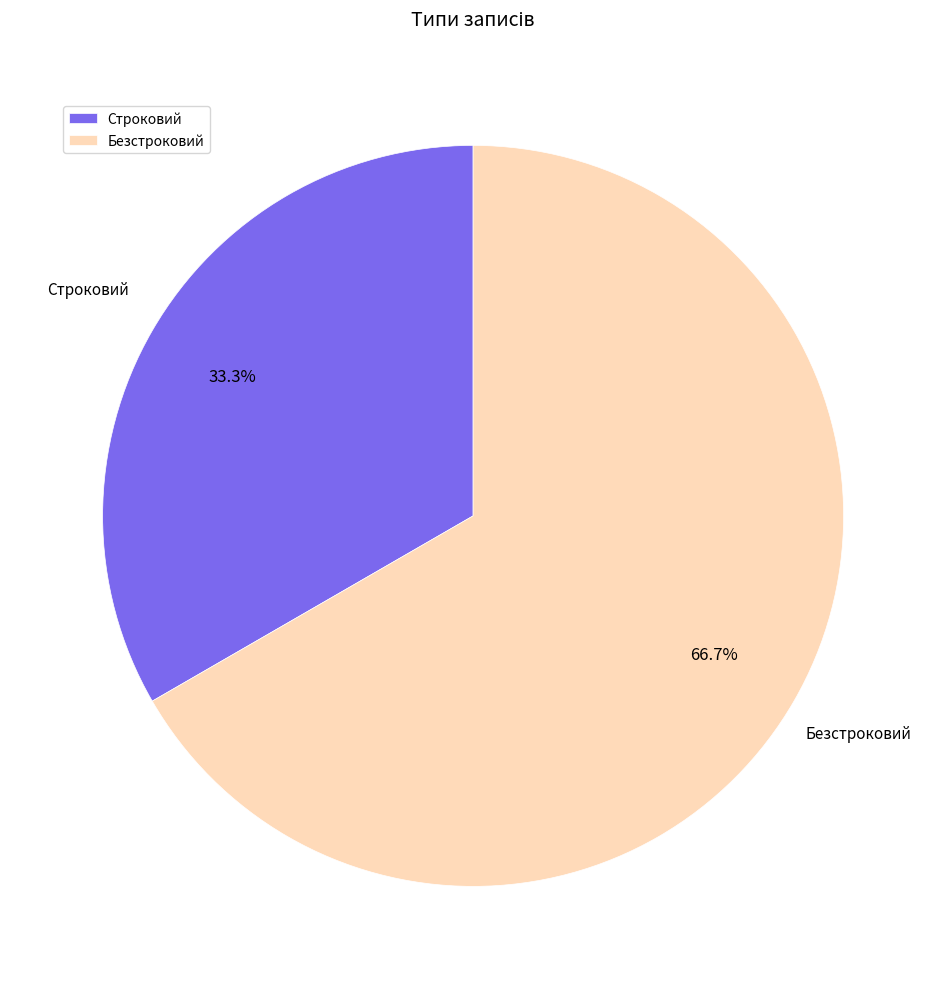

Which category has the biggest portion of the pie?

Безстроковий